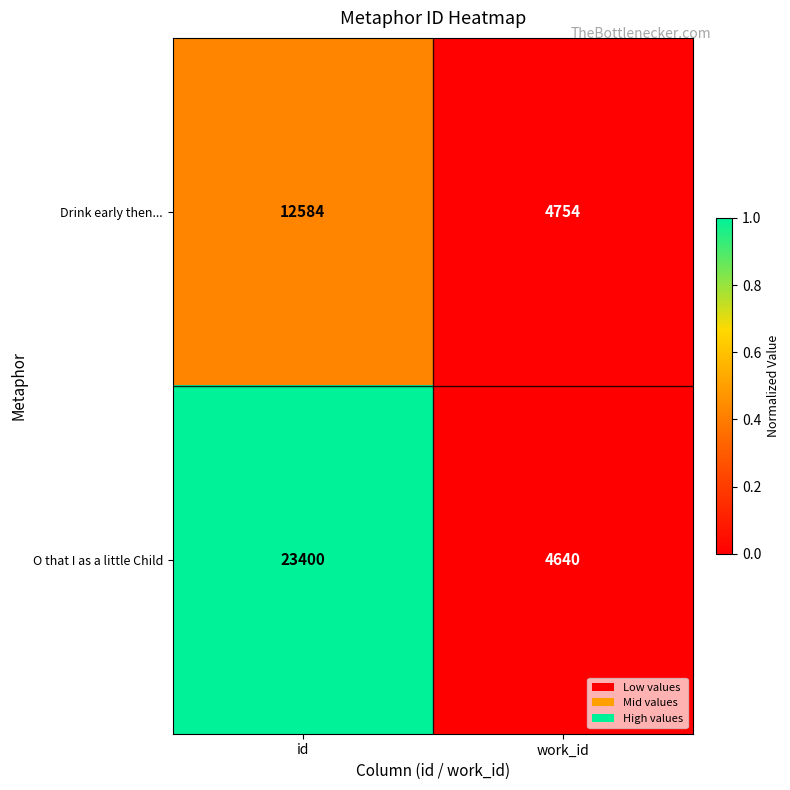

What is the sum of the O that I as a little Child values at work_id and id?

28040